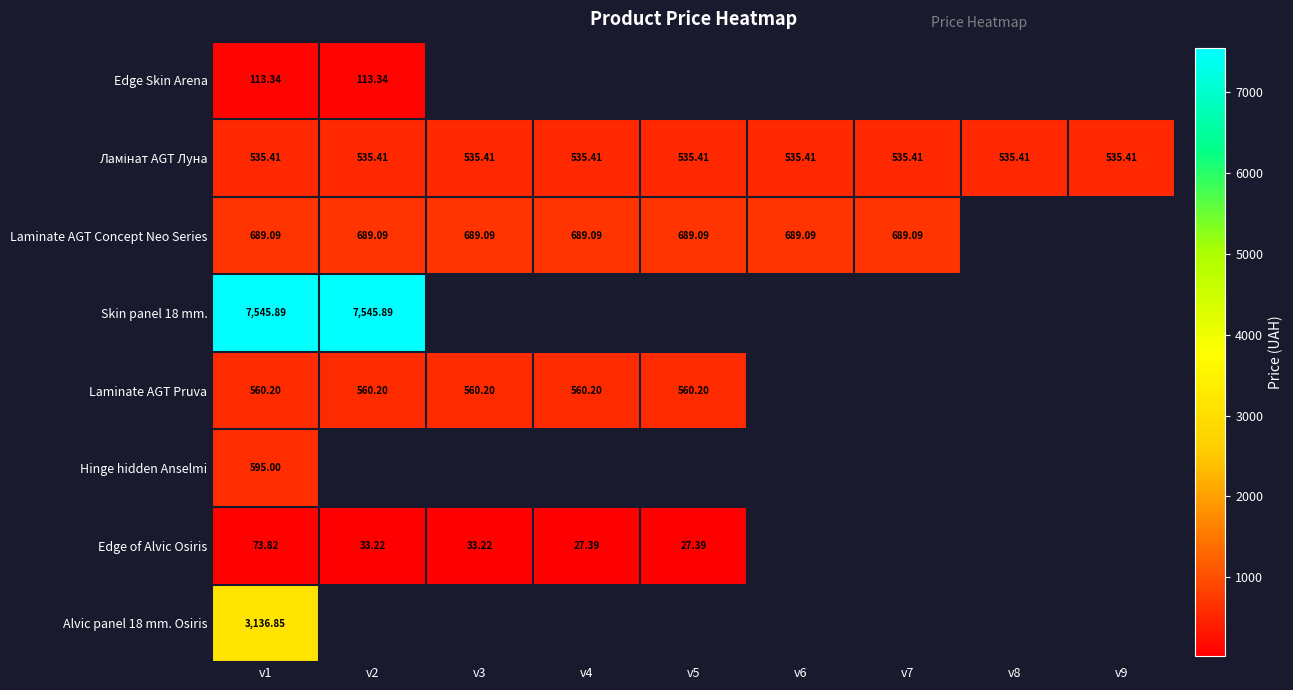

What is the maximum value for Ламінат AGT Луна?

535.4